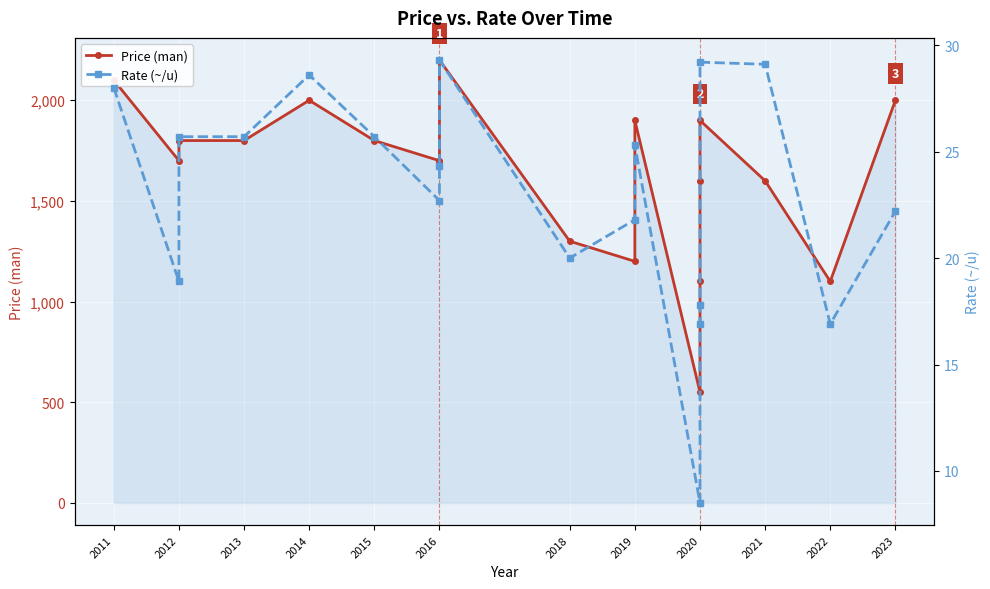

How many interior local valleys does the Rate (~/u) series have?

5